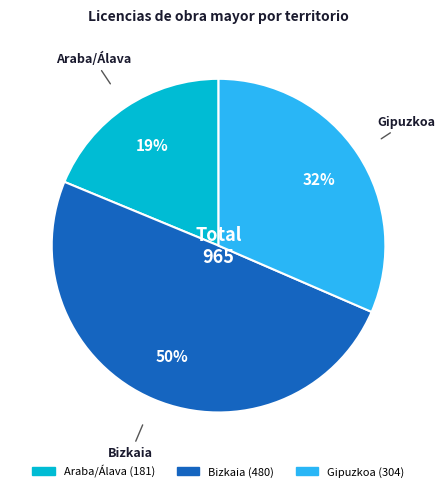

Does Gipuzkoa account for over 50% of the chart?

No